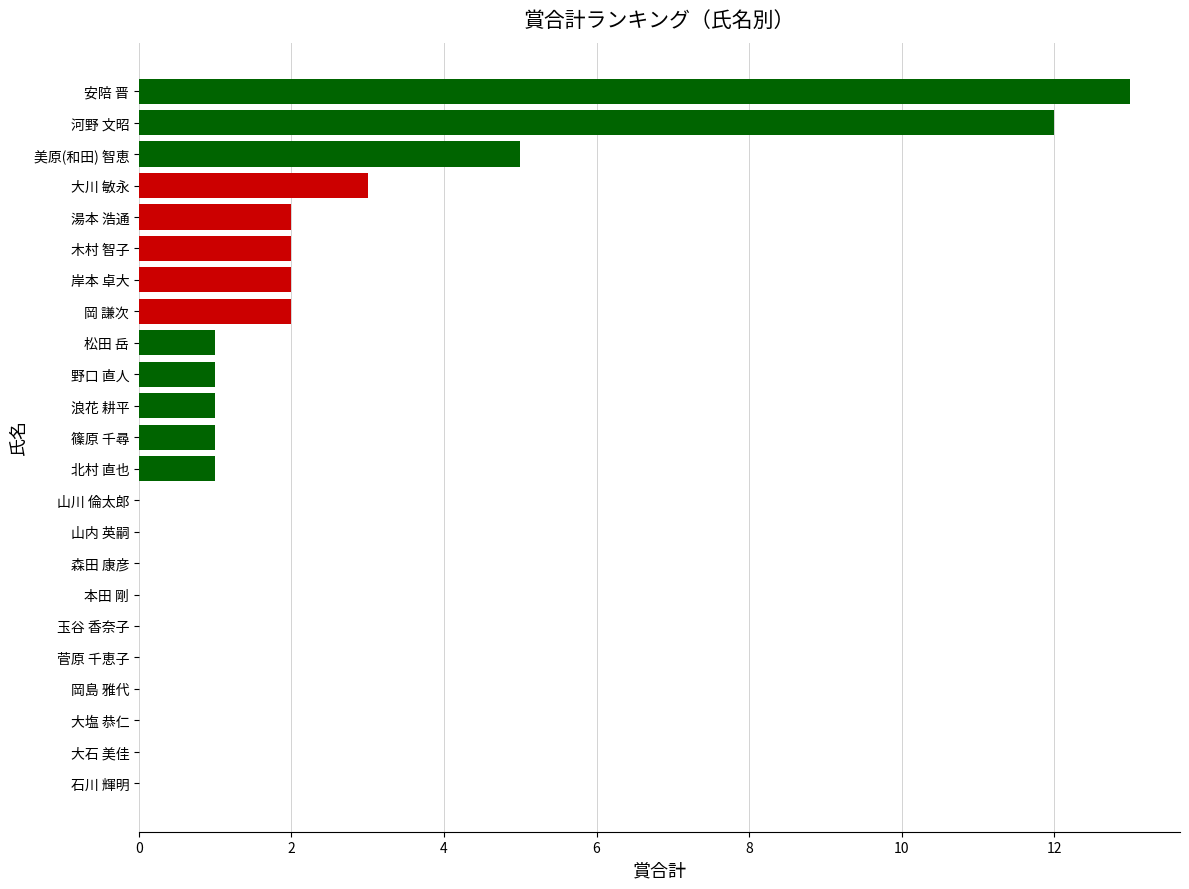

What is the greatest value displayed?

13